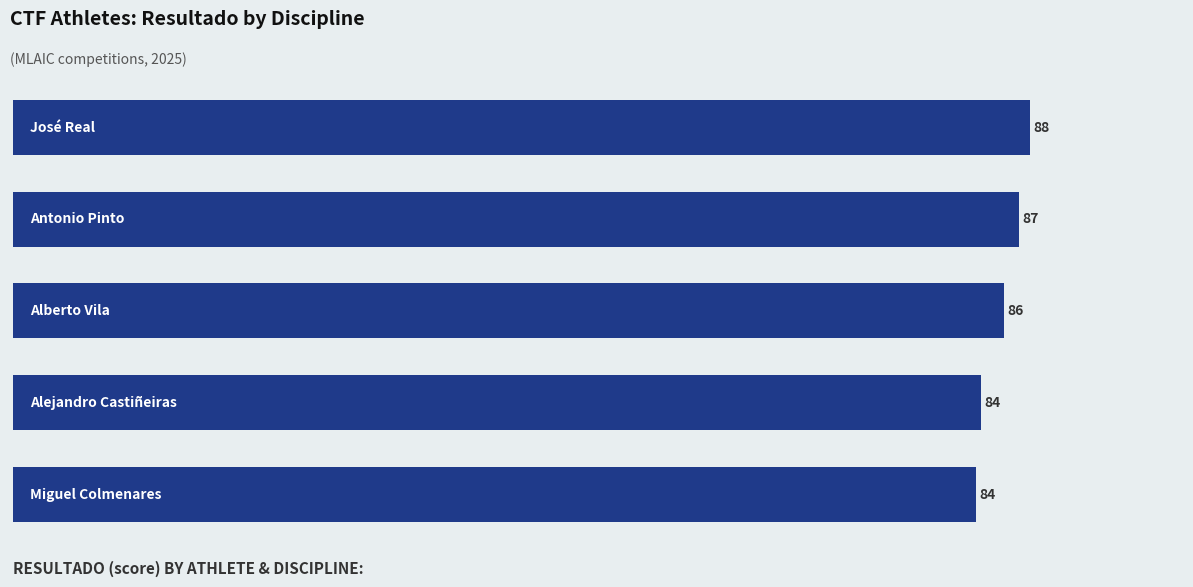

What is the maximum value shown in the chart?

88.3